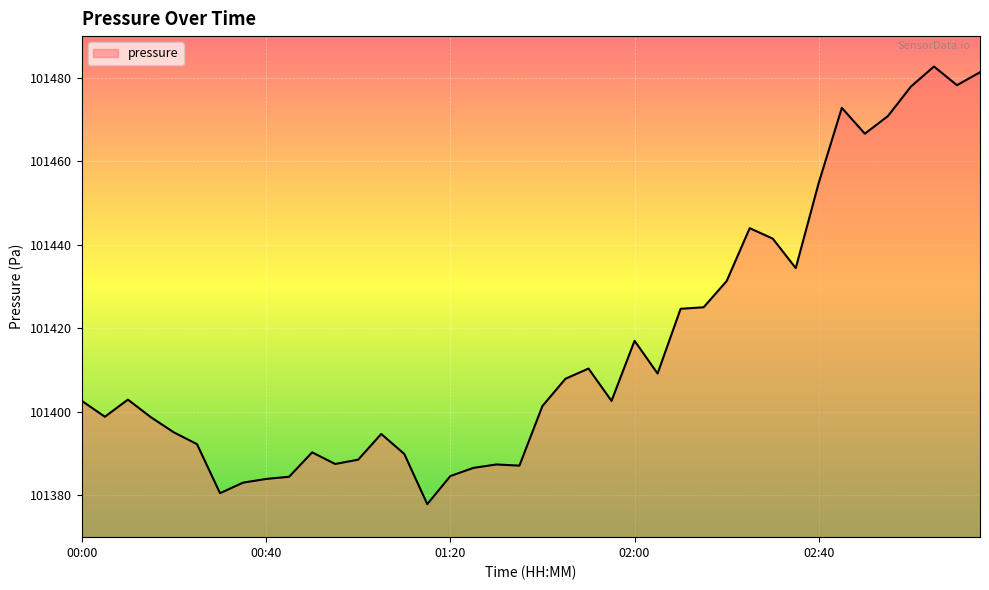

What is the difference between the maximum and minimum values?

104.8